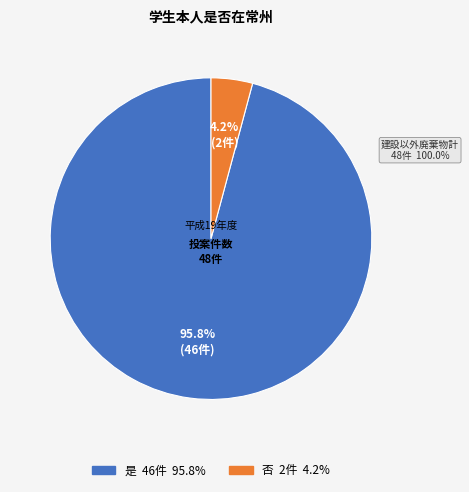

Rank the categories by value from lowest to highest.

否, 是